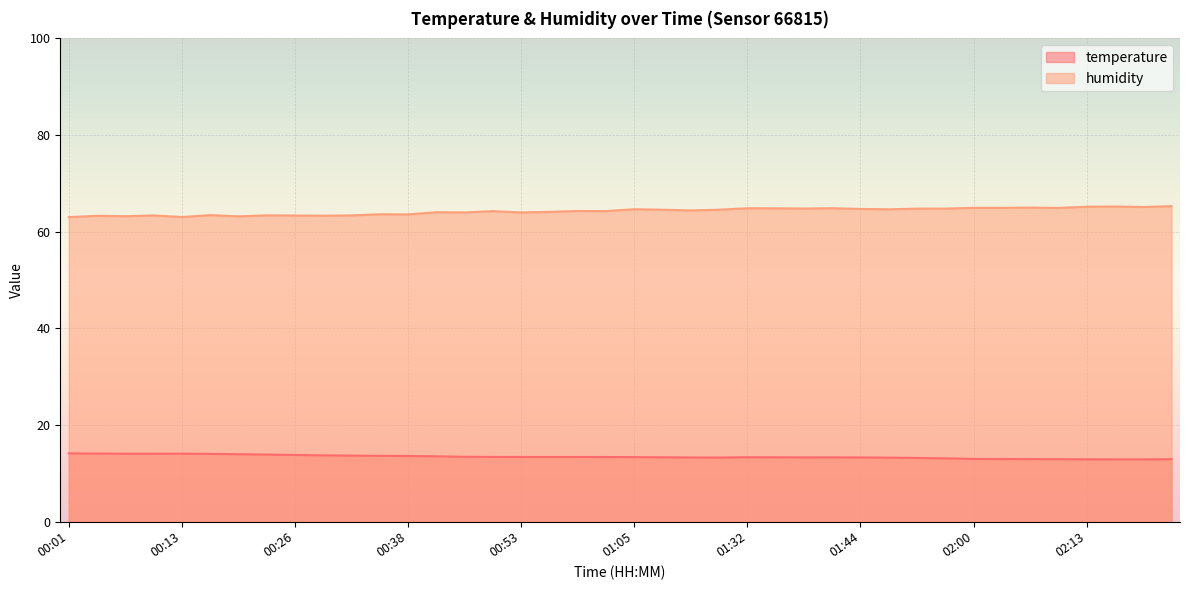

The humidity series shows 14.4 at 01:32. True or false?

False